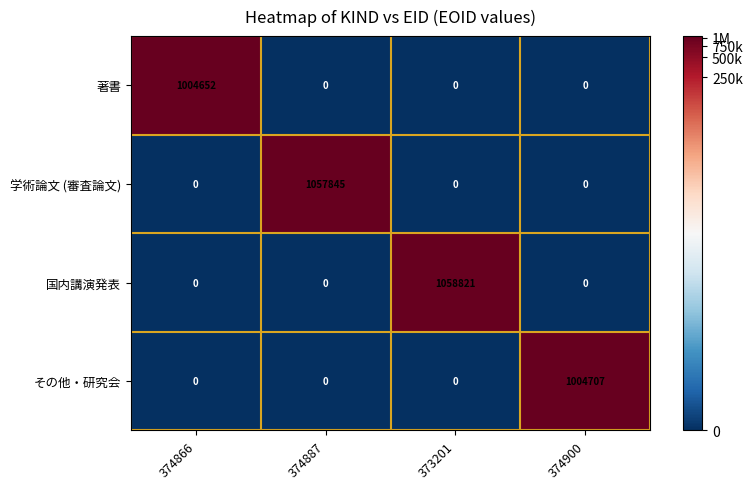

What is the total value across all series at 374866?

1004652